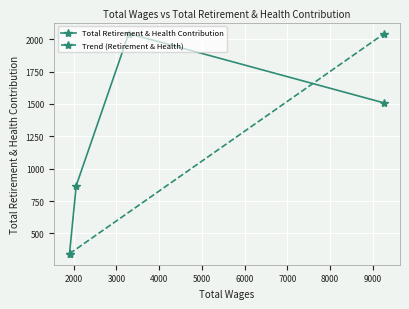

Is it true that the value at 3287.0 is 2043?

True